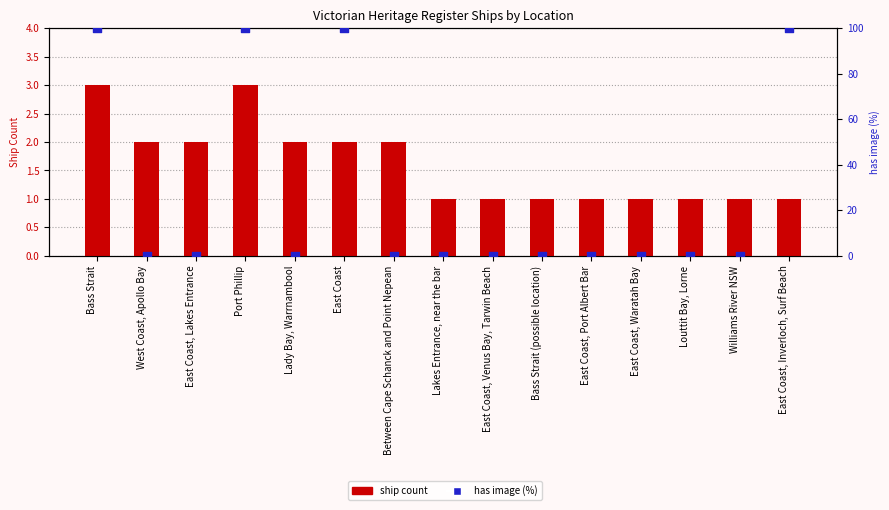

What is the total value across all series at Port Phillip?

103